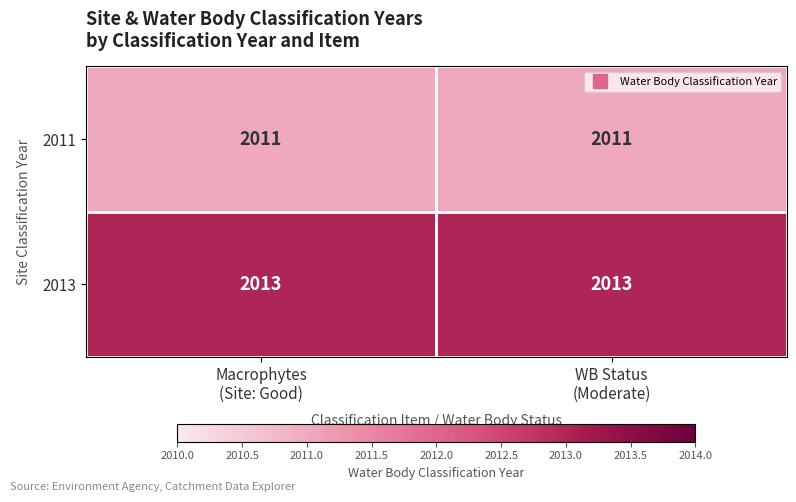

What is the minimum value for 2013?

2013